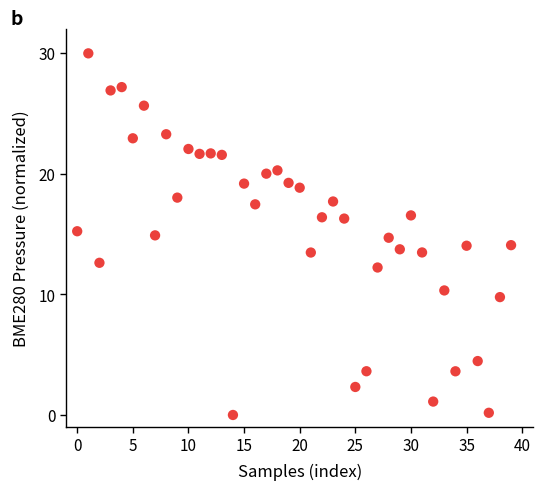

What is the range of Y values (max minus min)?

30.0